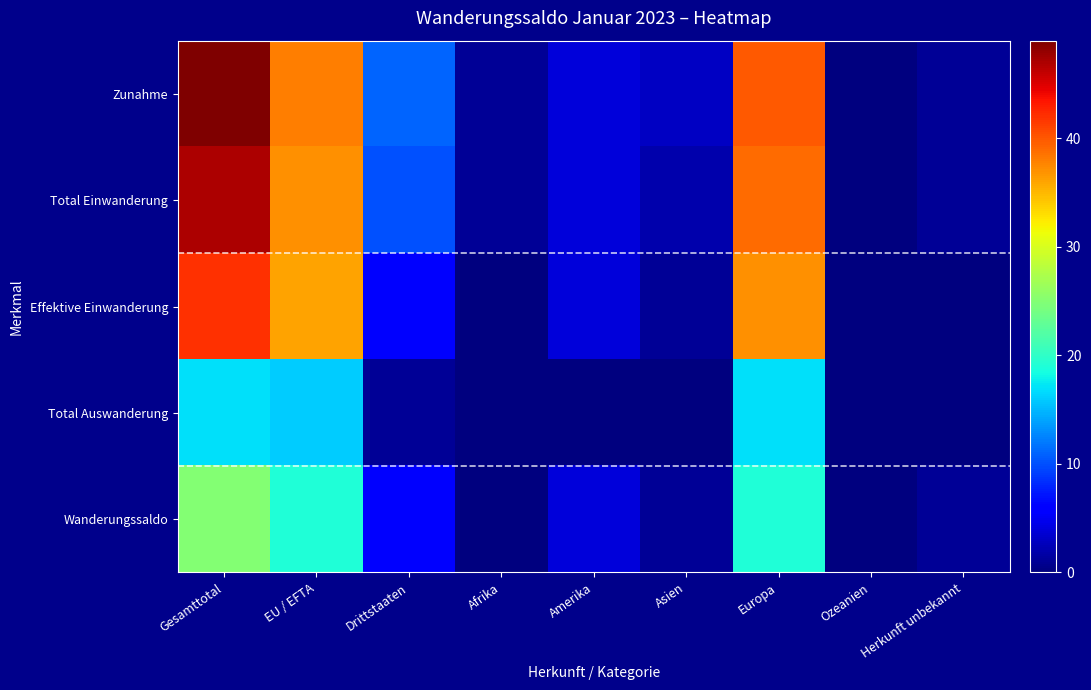

Which label corresponds to the largest value in the chart?

Gesamttotal